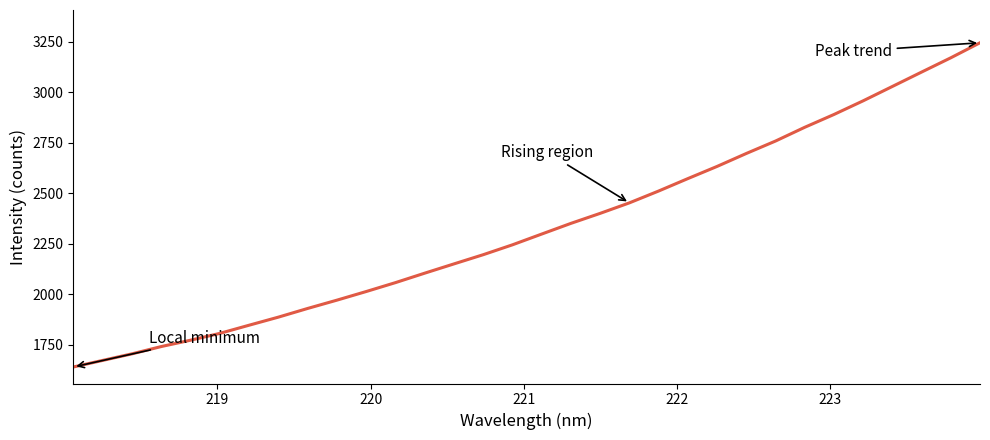

What is the smallest value displayed?

1639.3